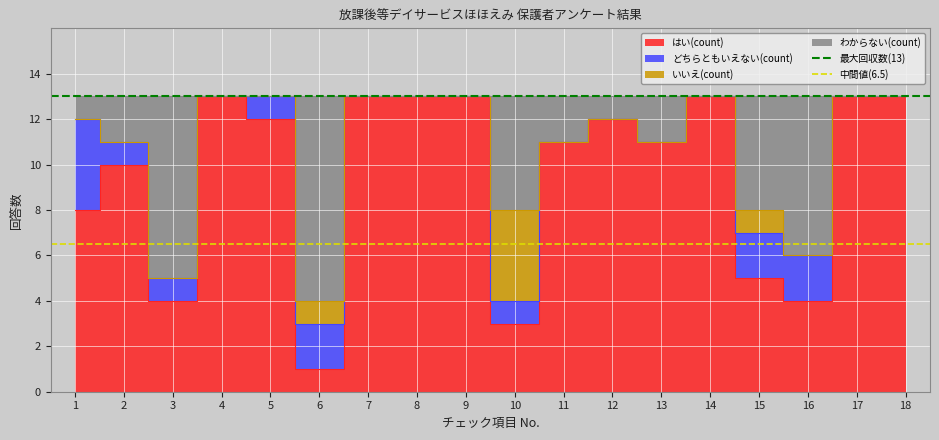

What is the value of the 最大回収数(13) point at the 1st from the left?

13.0